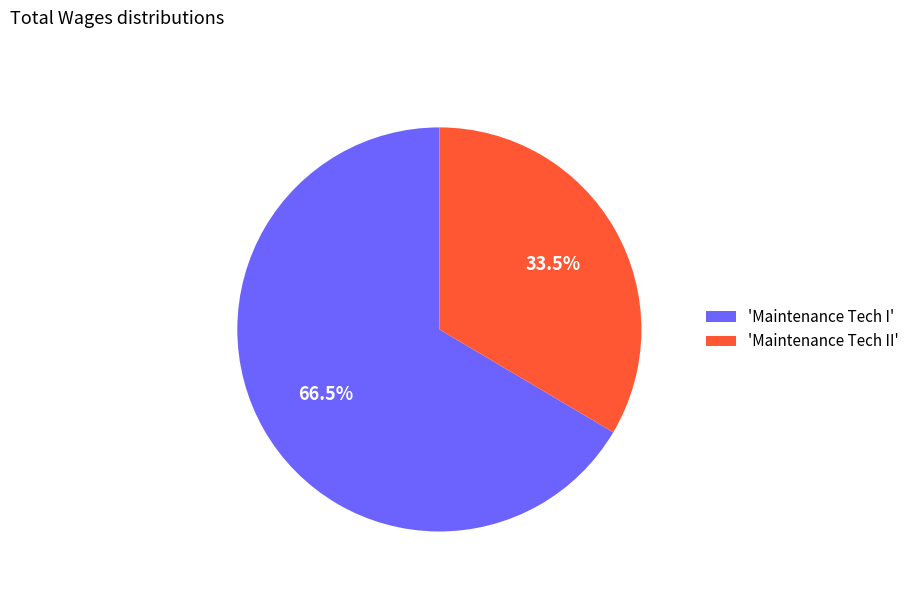

Does any single category account for the majority?

Yes